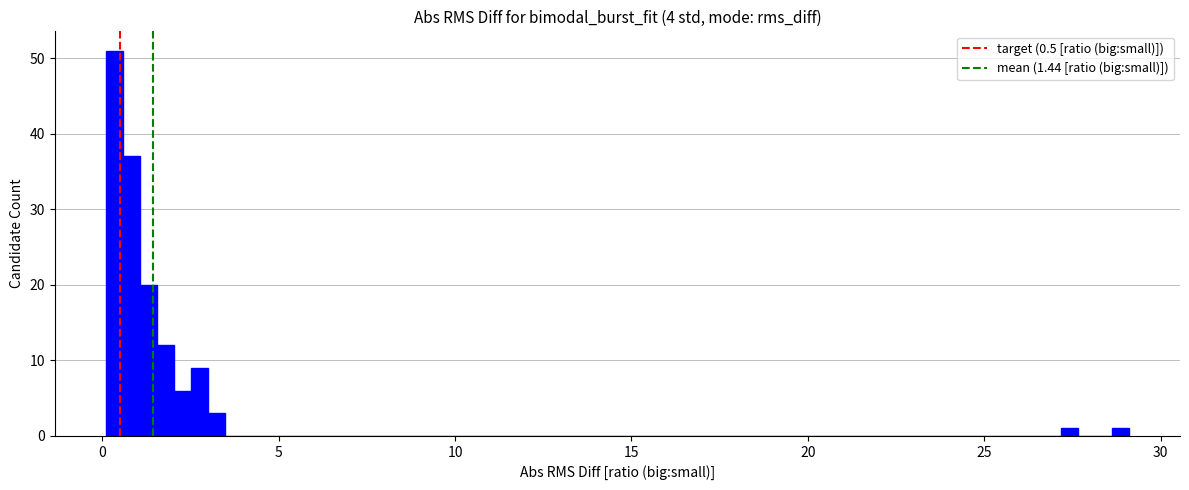

Read against the x-axis, roughly where is the centre of the tallest bar?

0.5